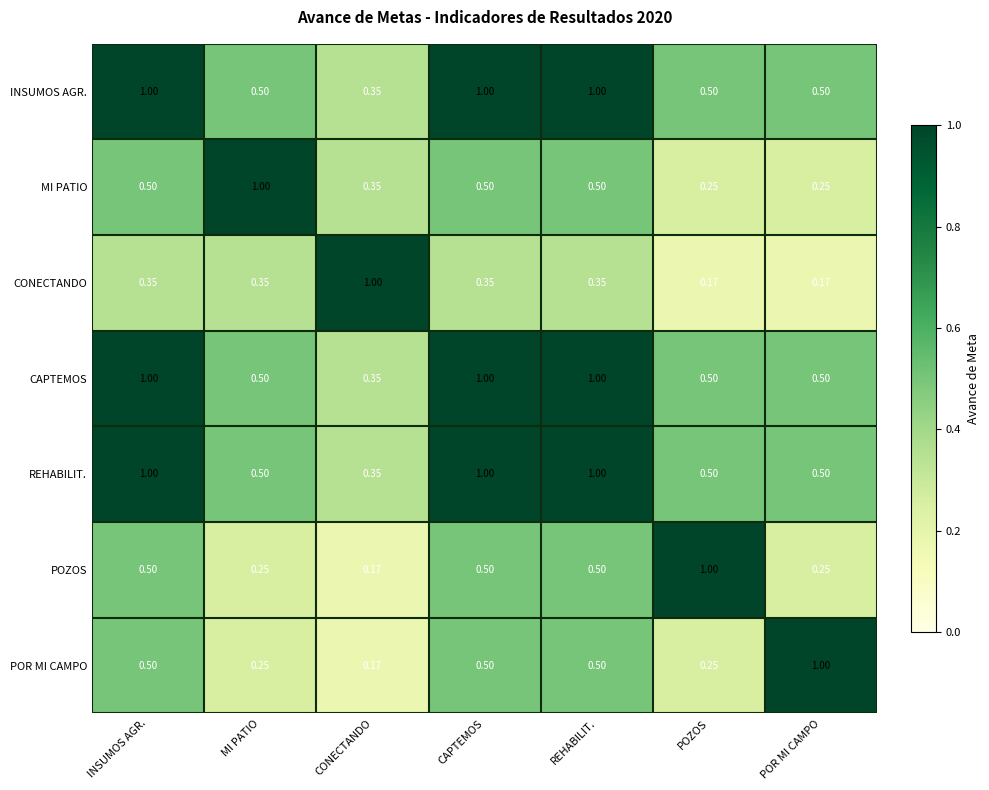

Which category has the highest value in the POR MI CAMPO series?

POR MI CAMPO